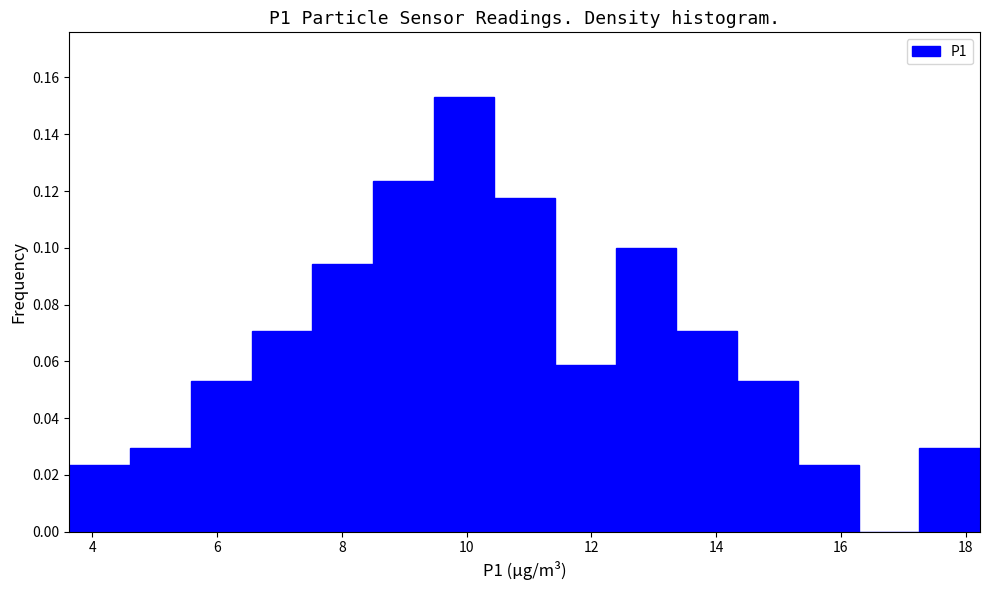

Reading left to right, transcribe this chart: for each bar, give the range it covers on the x-axis and its height. Neither the bar edges nor the heights are printed on the chart, so give them approximately, as read against the axes.

3.6 to 4.6: 0.024
4.6 to 5.6: 0.030
5.6 to 6.6: 0.052
6.6 to 7.6: 0.070
7.6 to 8.4: 0.094
8.4 to 9.4: 0.124
9.4 to 10.4: 0.152
10.4 to 11.4: 0.118
11.4 to 12.4: 0.058
12.4 to 13.4: 0.100
13.4 to 14.4: 0.070
14.4 to 15.4: 0.052
15.4 to 16.2: 0.024
16.2 to 17.2: 0
17.2 to 18.2: 0.030